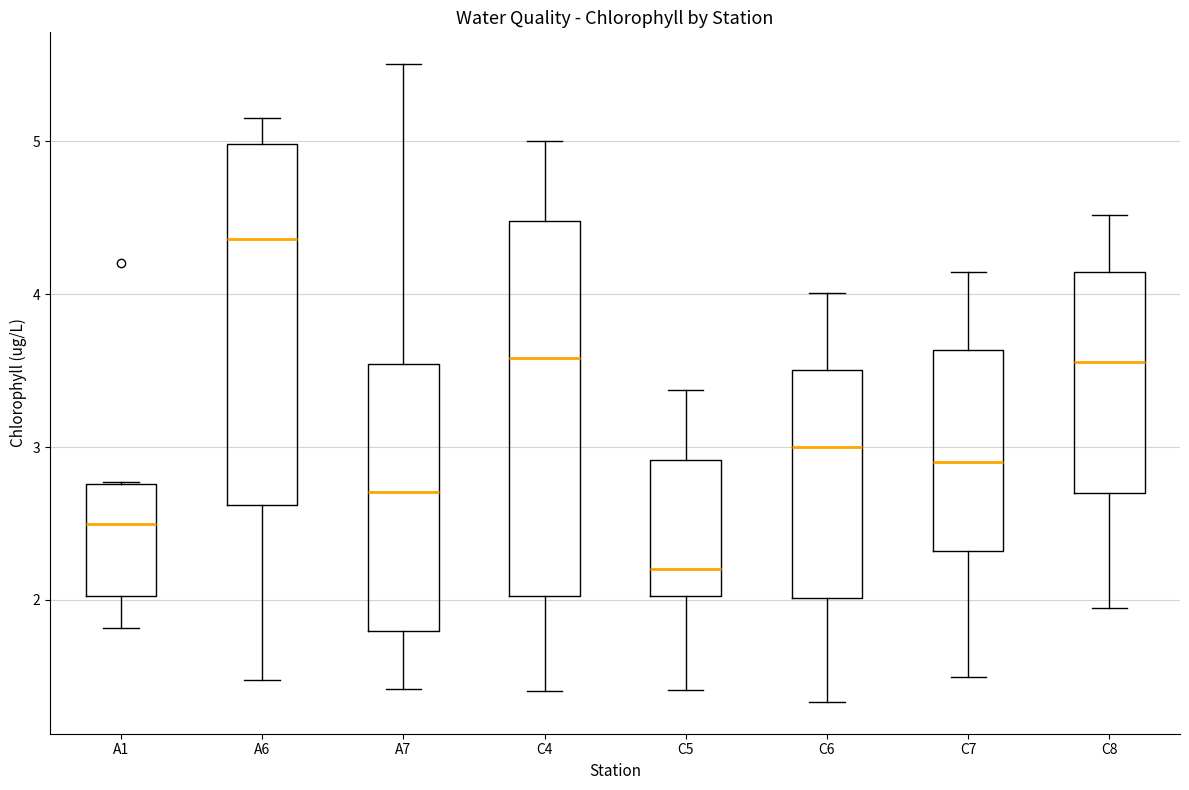

Reading left to right, transcribe this box plot: for each box, give where its median line is, the range the box spans, and where its two whiskers end, as read against the y-axis. The values are not printed on the chart, so give them approximately, as read against the axis.

A1: median 2.5, box 2.0 to 2.8, whiskers 1.8 to 2.8
A6: median 4.4, box 2.6 to 5.0, whiskers 1.5 to 5.2
A7: median 2.7, box 1.8 to 3.5, whiskers 1.4 to 5.5
C4: median 3.6, box 2.0 to 4.5, whiskers 1.4 to 5.0
C5: median 2.2, box 2.0 to 2.9, whiskers 1.4 to 3.4
C6: median 3.0, box 2.0 to 3.5, whiskers 1.3 to 4.0
C7: median 2.9, box 2.3 to 3.6, whiskers 1.5 to 4.1
C8: median 3.6, box 2.7 to 4.1, whiskers 1.9 to 4.5